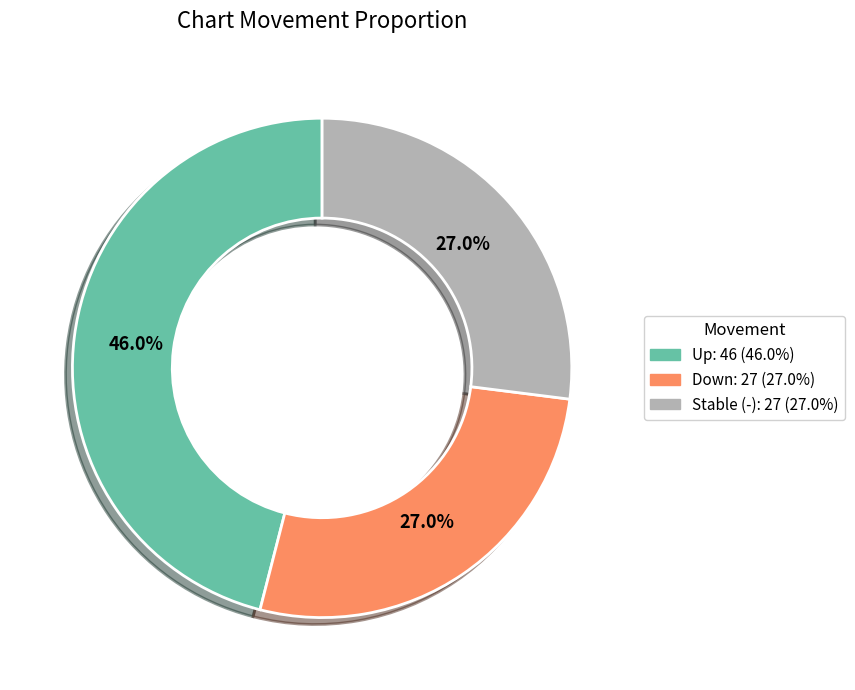

Is there a majority slice in this chart?

No